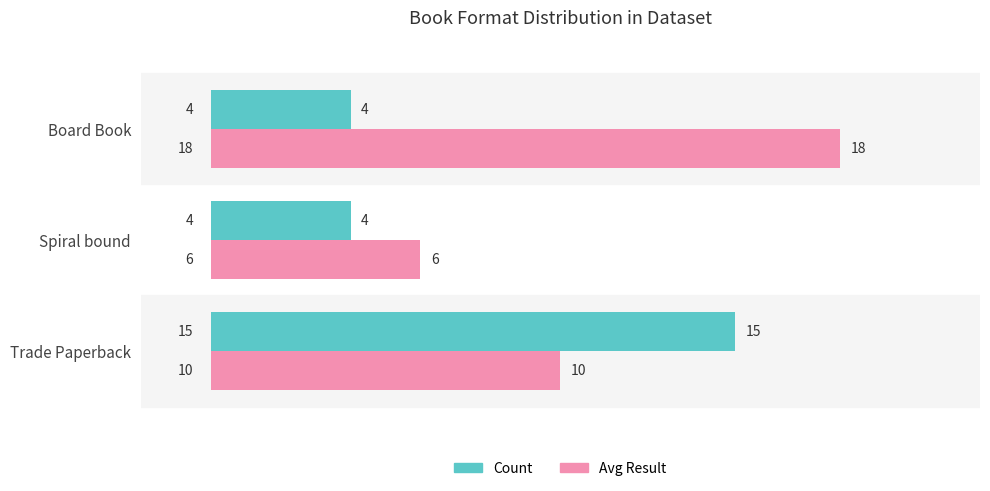

What is the highest value of the Count series?

15